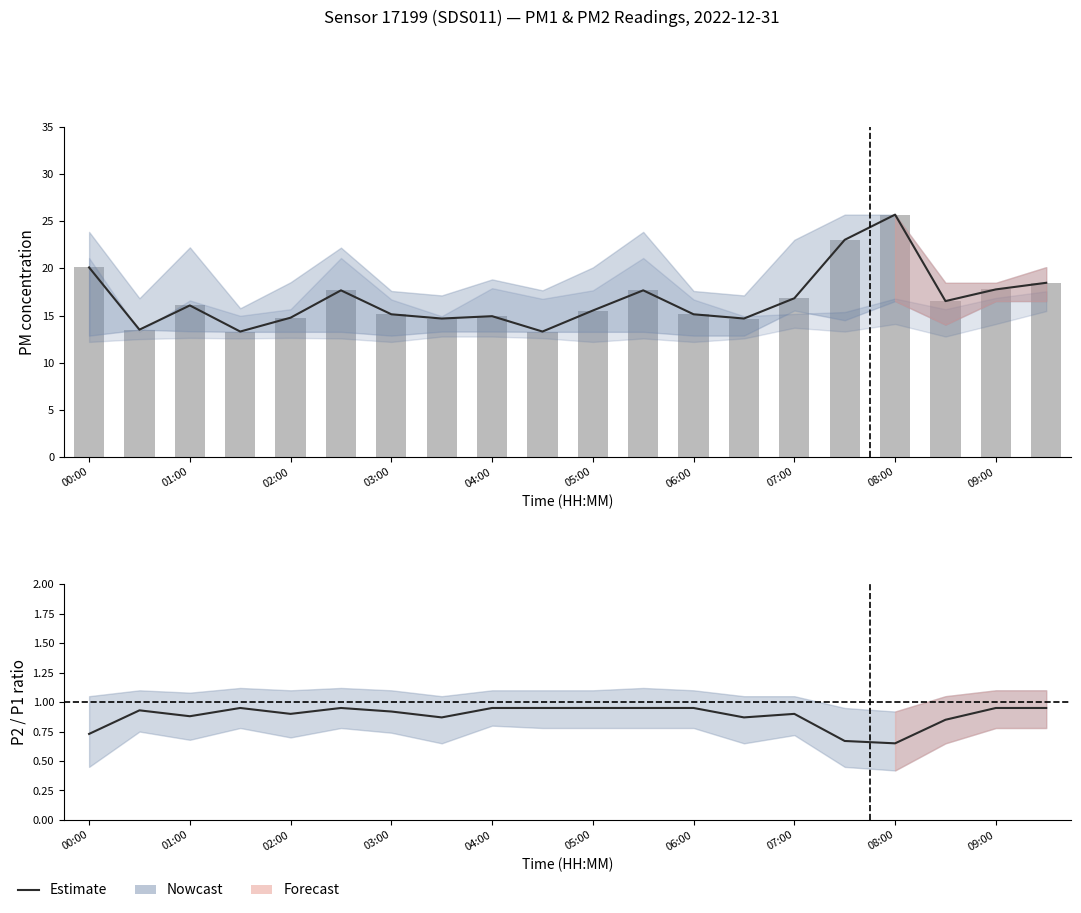

Which has a higher value, 05:00 or 08:00?

08:00